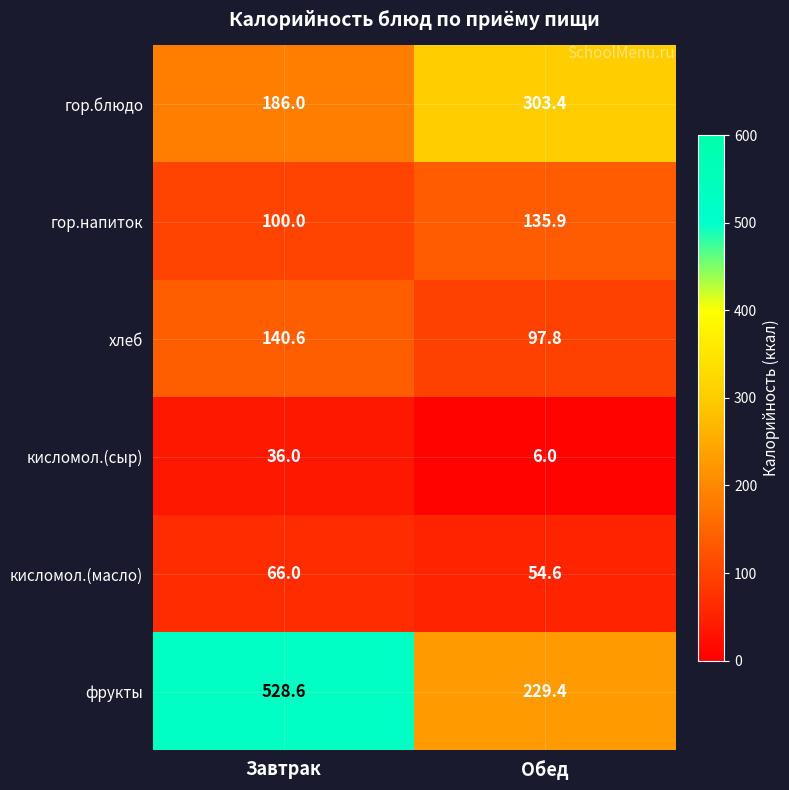

What is the minimum value shown in the chart?

6.0